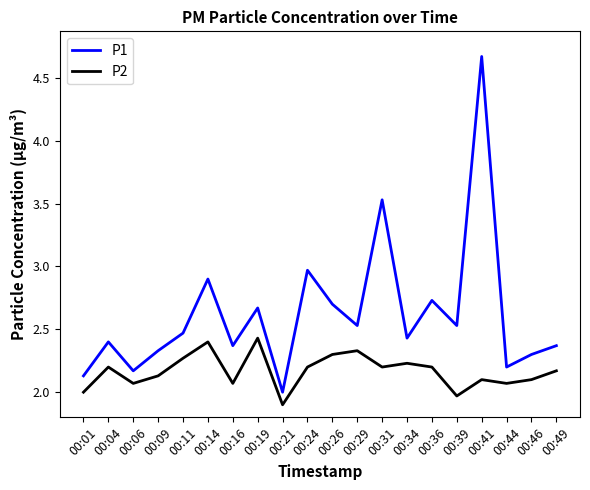

Rank the series by their maximum value, from lowest to highest.

P2, P1